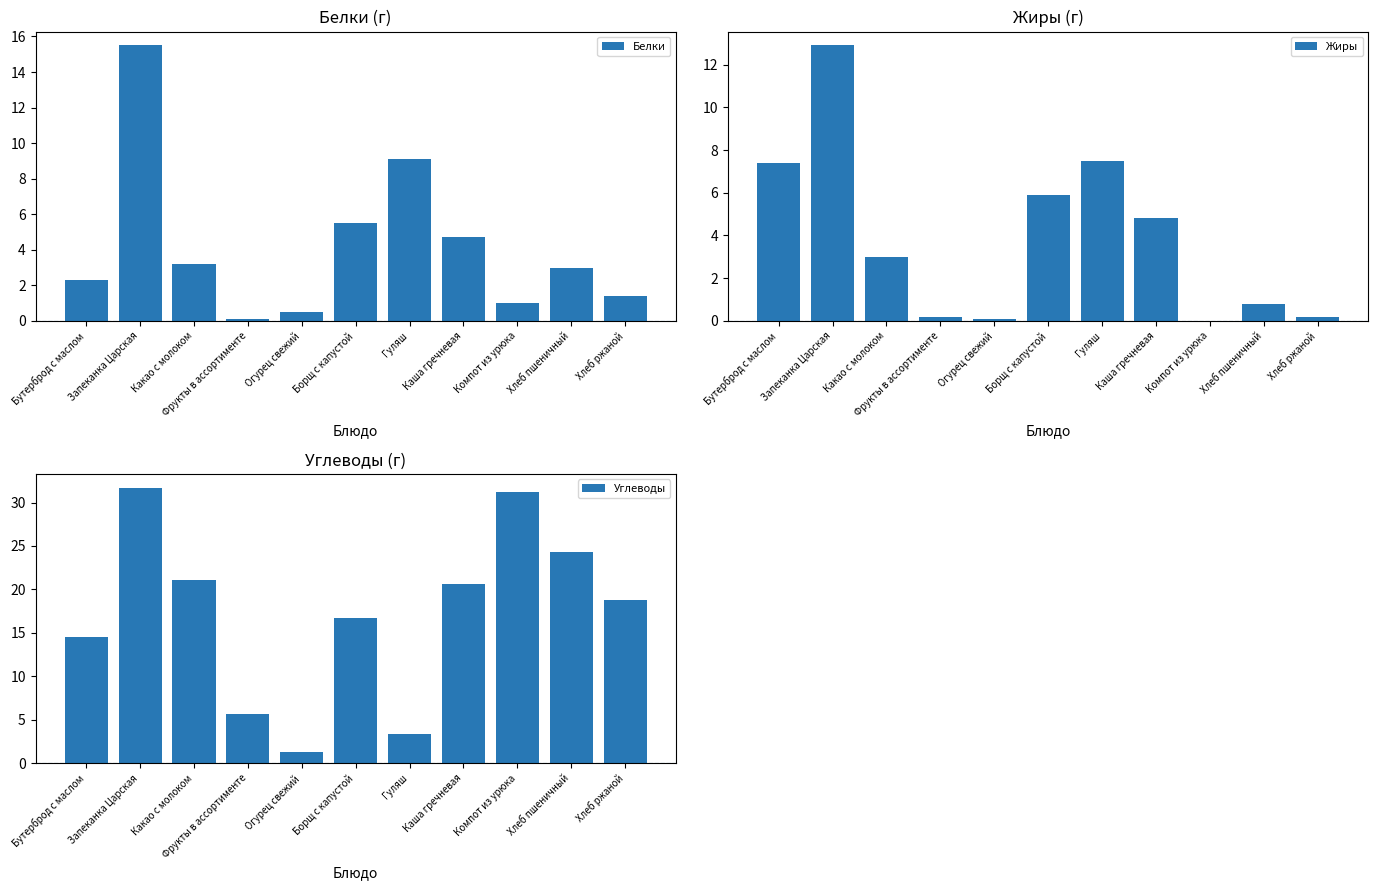

Is the value of Жиры at Запеканка Царская greater than the value of Углеводы at Хлеб пшеничный?

No